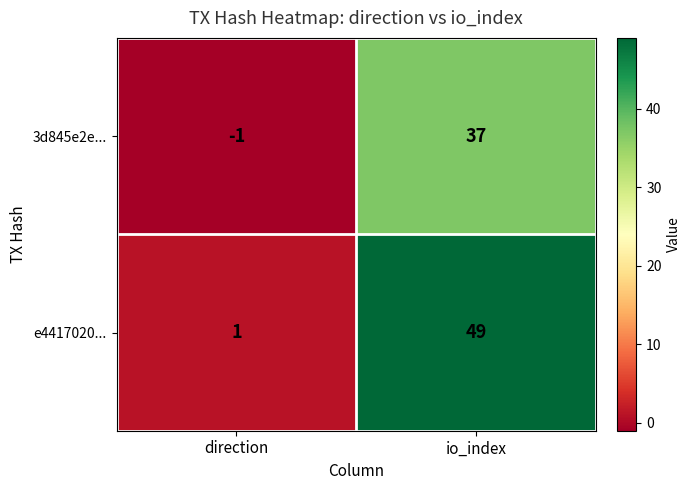

Rank the series by their average value, from highest to lowest.

e4417020..., 3d845e2e...